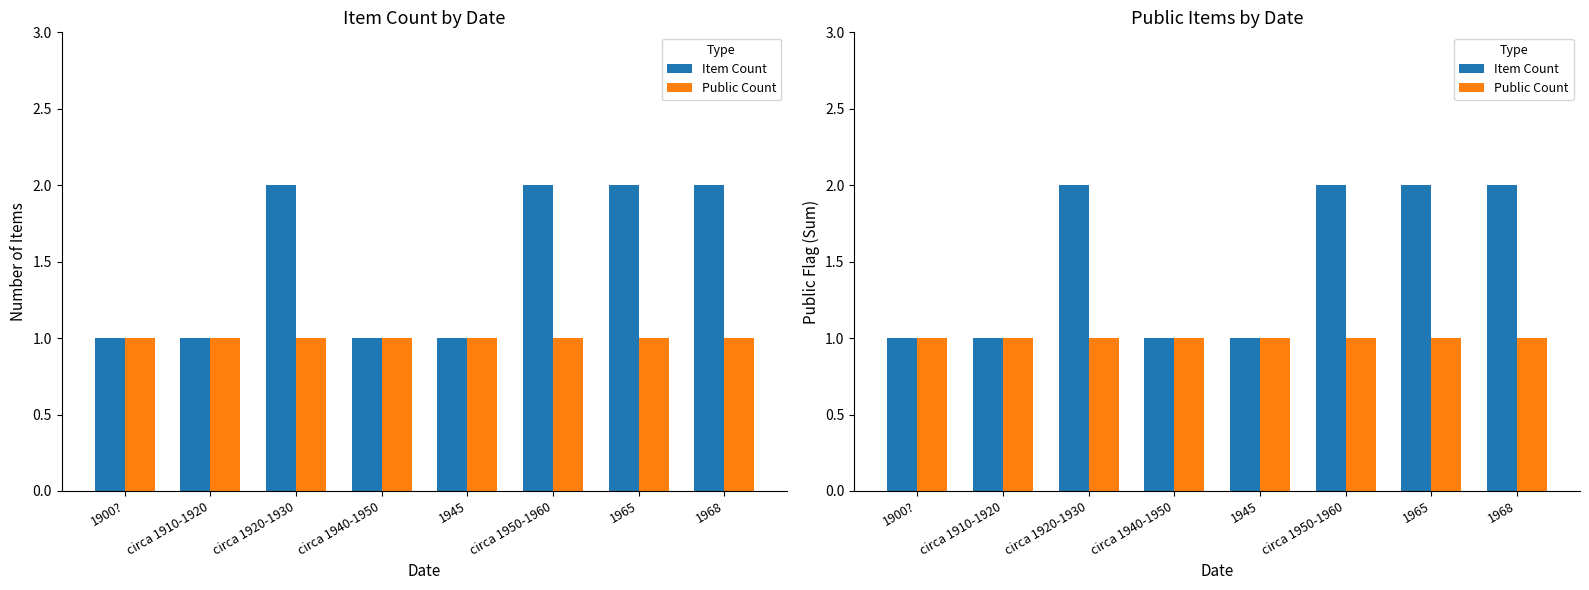

Reading left to right, list all the values displayed in this chart.

Item Count: 1	1	2	1	1	2	2	2
Public Count: 1	1	1	1	1	1	1	1